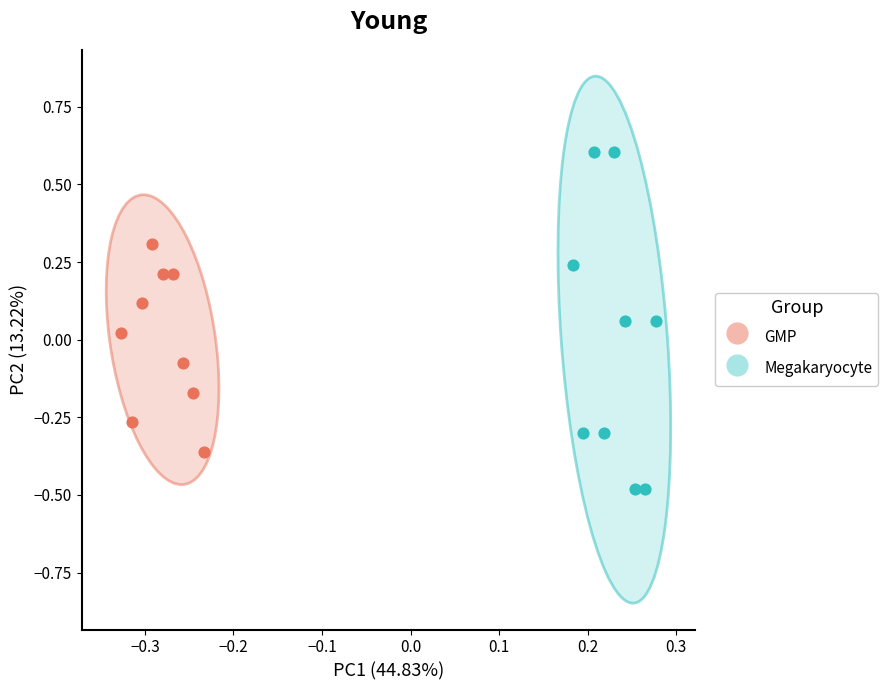

Which series contains the lowest Y value?

Megakaryocyte